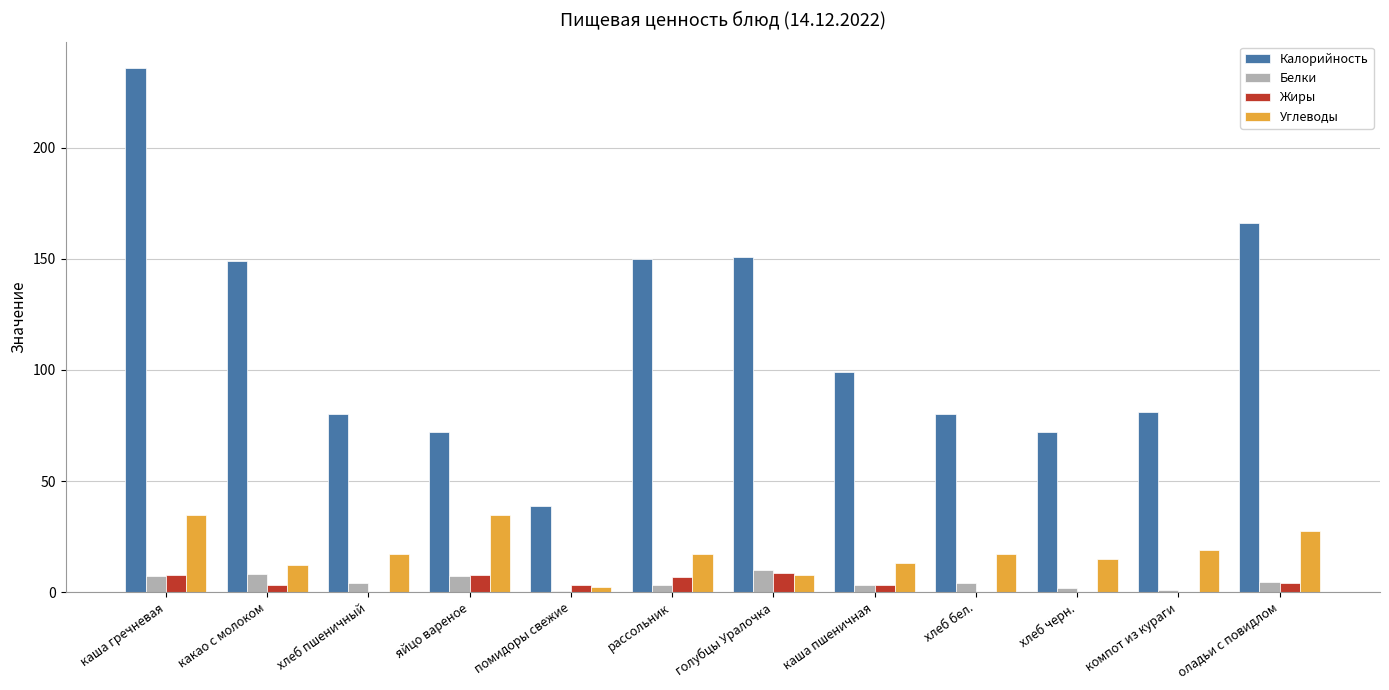

What is the highest value of the Белки series?

10.1